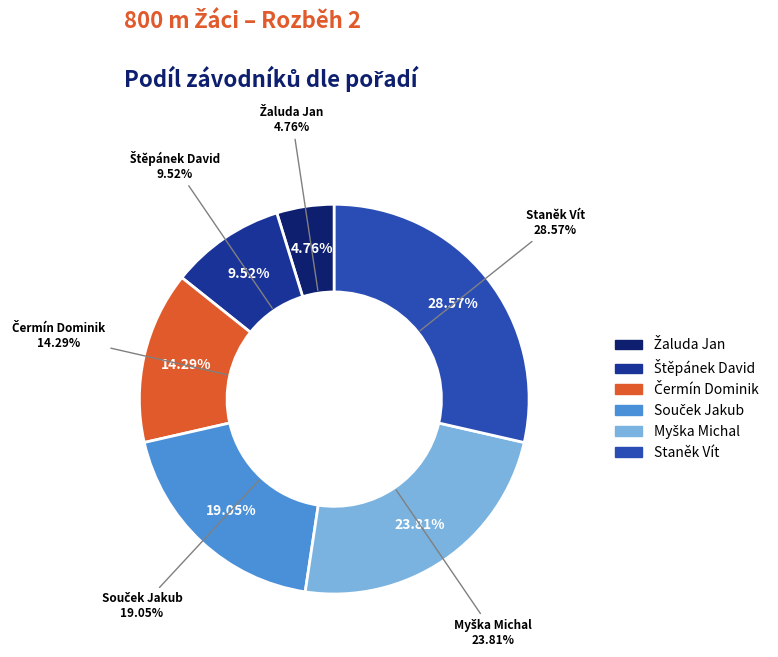

Does any single category account for the majority?

No